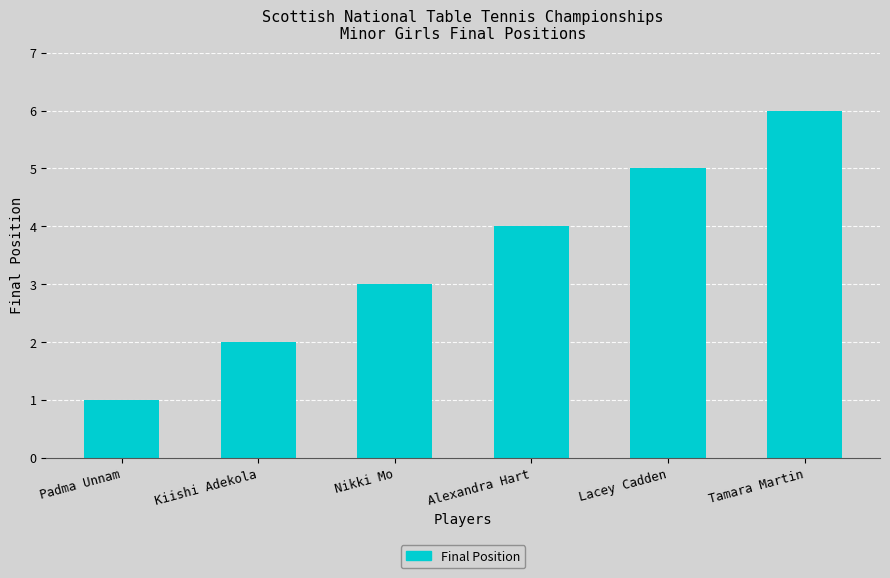

What is the change in value from Lacey Cadden to Tamara Martin?

+1